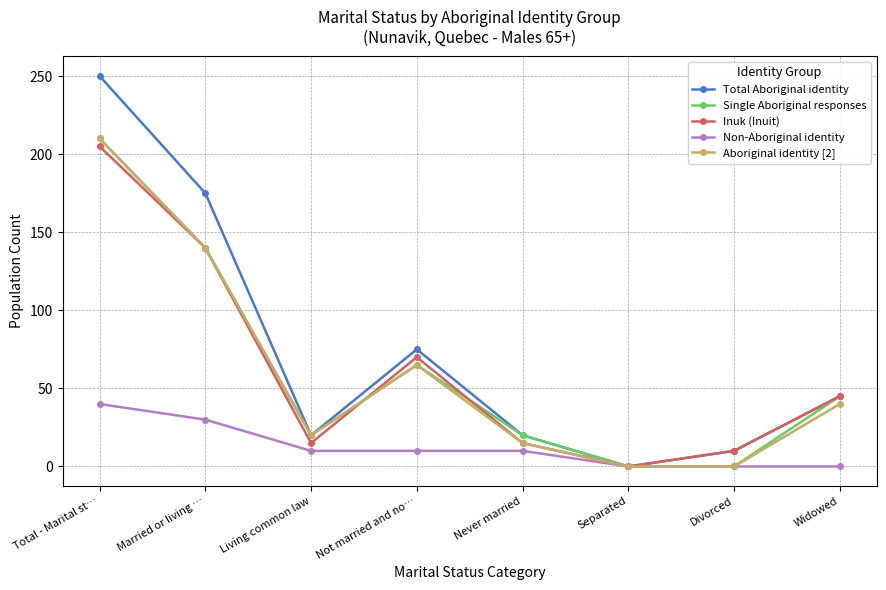

What position from the right is Living common law?

6